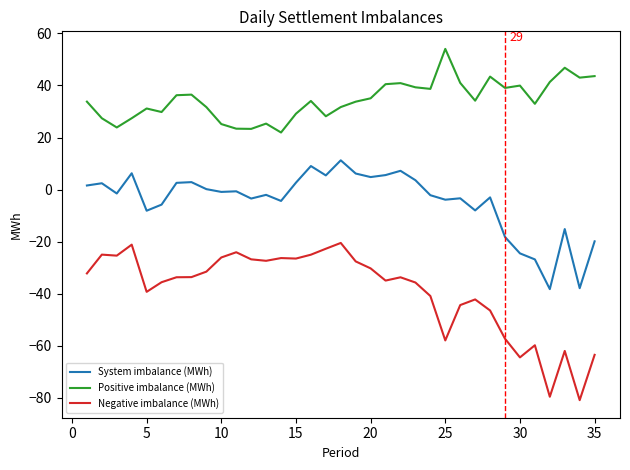

Rank the series by their maximum value, from highest to lowest.

Positive imbalance (MWh), System imbalance (MWh), Negative imbalance (MWh)